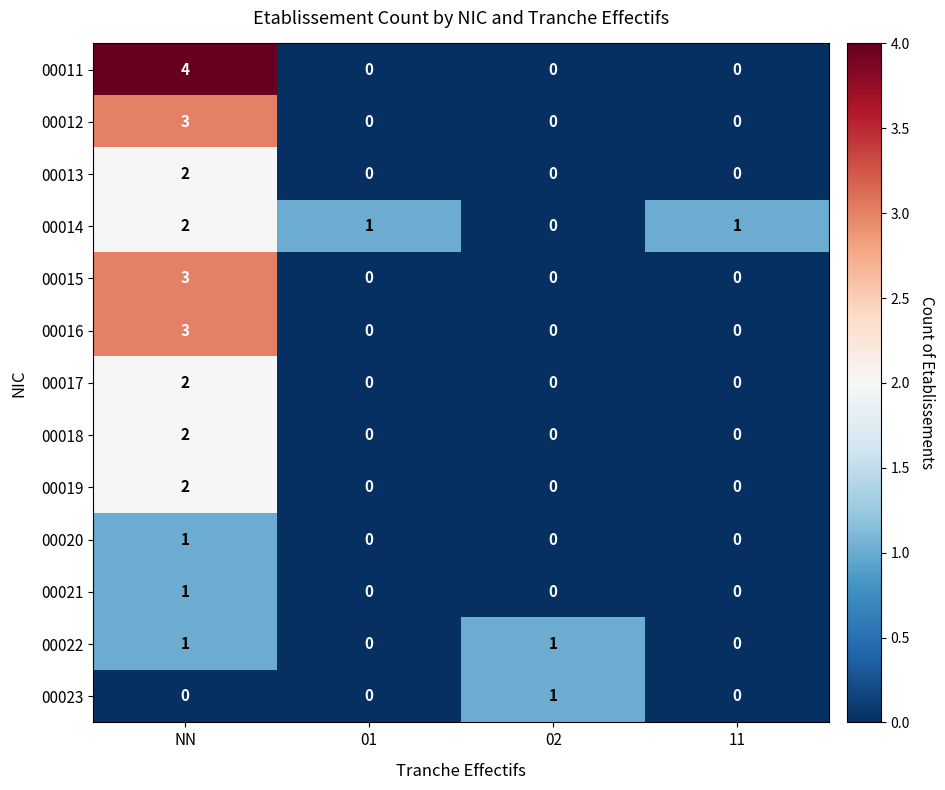

At which category does the chart reach its peak across all series?

NN